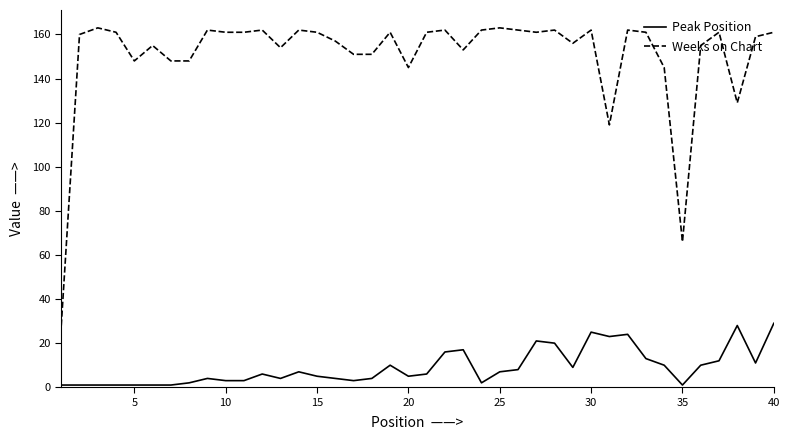

Which series has the largest range (max minus min)?

Weeks on Chart